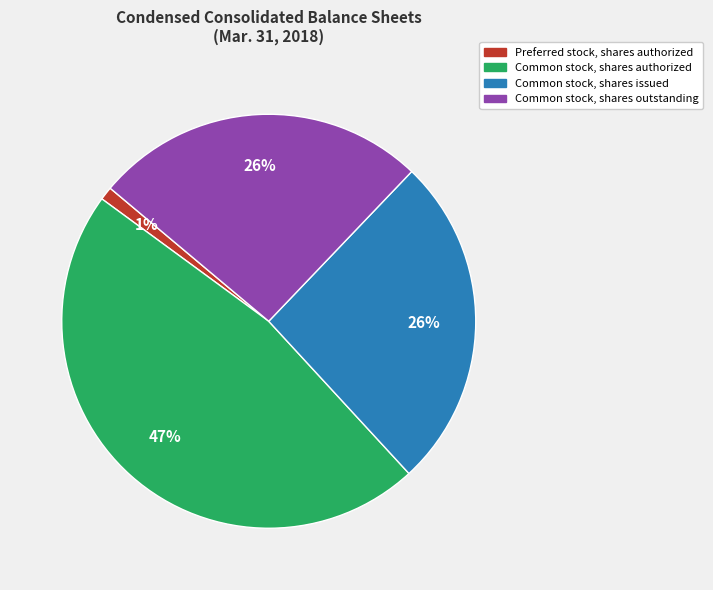

How many segments does this pie chart have?

4